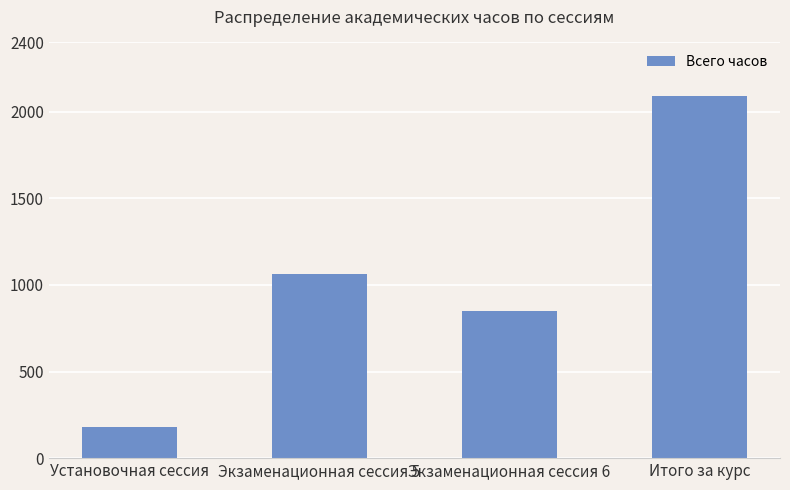

Rank the categories by value from highest to lowest.

Итого за курс, Экзаменационная сессия 5, Экзаменационная сессия 6, Установочная сессия